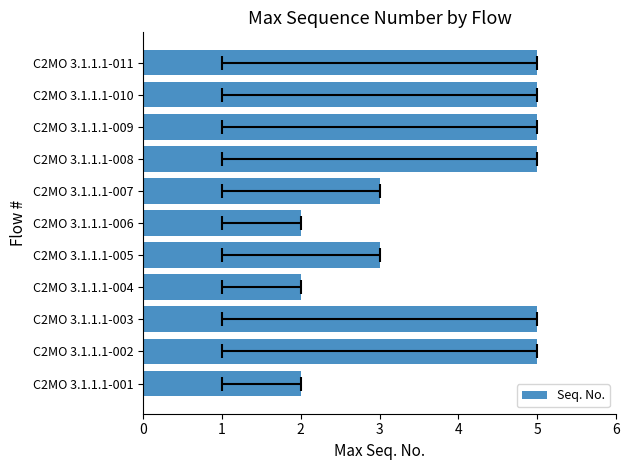

What is the ratio of the value at C2MO 3.1.1.1-009 to the value at C2MO 3.1.1.1-010?

1.0